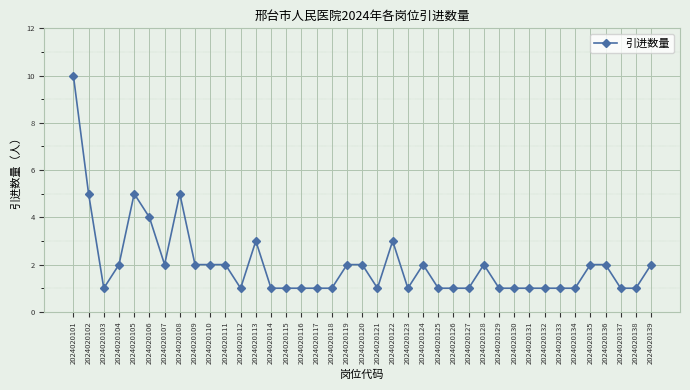

Reading right to left, transcribe all the data shown in this chart.

2	1	1	2	2	1	1	1	1	1	1	2	1	1	1	2	1	3	1	2	2	1	1	1	1	1	3	1	2	2	2	5	2	4	5	2	1	5	10